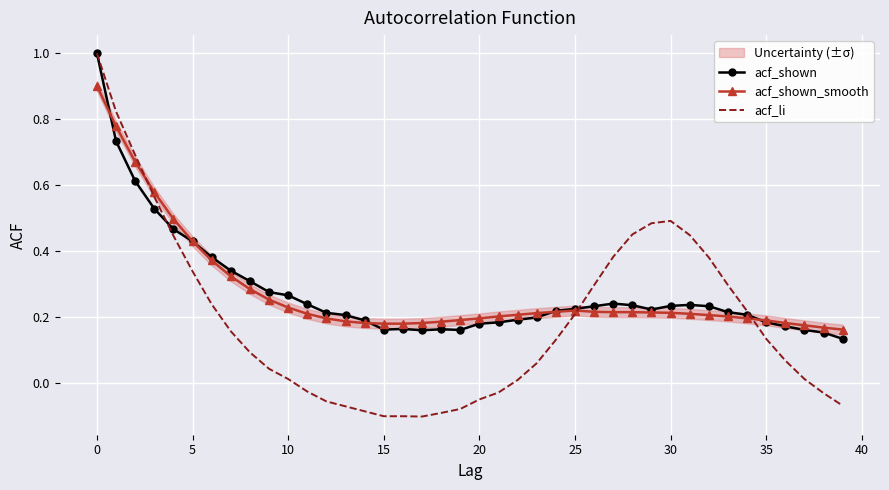

Reading left to right, list all the values displayed in this chart.

acf_shown: 1.0	0.7	0.6	0.5	0.5	0.4	0.4	0.3	0.3	0.3	0.3	0.2	0.2	0.2	0.2	0.2	0.2	0.2	0.2	0.2	0.2	0.2	0.2	0.2	0.2	0.2	0.2	0.2	0.2	0.2	0.2	0.2	0.2	0.2	0.2	0.2	0.2	0.2	0.2	0.1
acf_shown_smooth: 0.9	0.8	0.7	0.6	0.5	0.4	0.4	0.3	0.3	0.3	0.2	0.2	0.2	0.2	0.2	0.2	0.2	0.2	0.2	0.2	0.2	0.2	0.2	0.2	0.2	0.2	0.2	0.2	0.2	0.2	0.2	0.2	0.2	0.2	0.2	0.2	0.2	0.2	0.2	0.2
acf_li: 1.0	0.8	0.7	0.6	0.4	0.3	0.2	0.2	0.1	0.0	0.0	-0.0	-0.1	-0.1	-0.1	-0.1	-0.1	-0.1	-0.1	-0.1	-0.1	-0.0	0.0	0.1	0.1	0.2	0.3	0.4	0.5	0.5	0.5	0.4	0.4	0.3	0.2	0.1	0.1	0.0	-0.0	-0.1